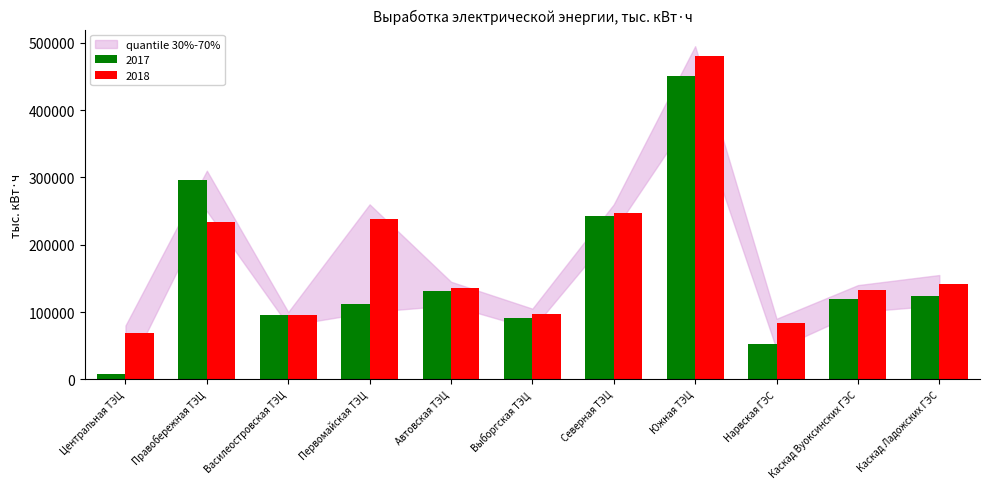

Rank the series by their maximum value, from lowest to highest.

2017, 2018